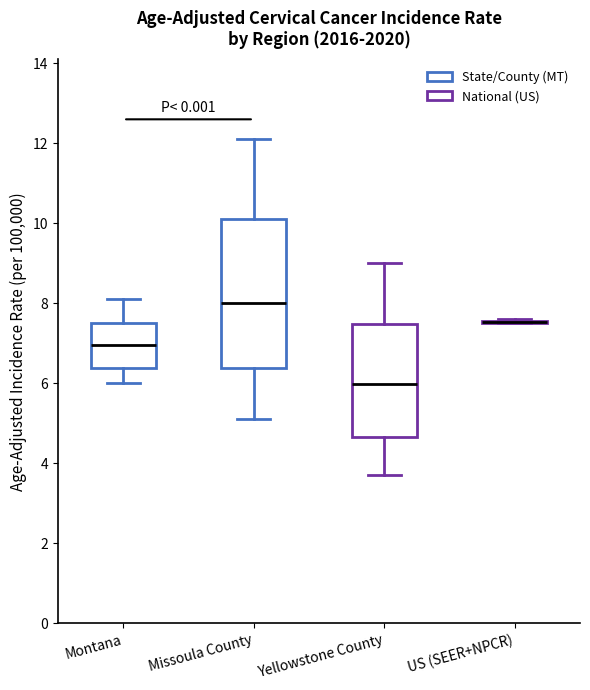

Which box is the tallest, from its lower edge to its upper edge?

Missoula County